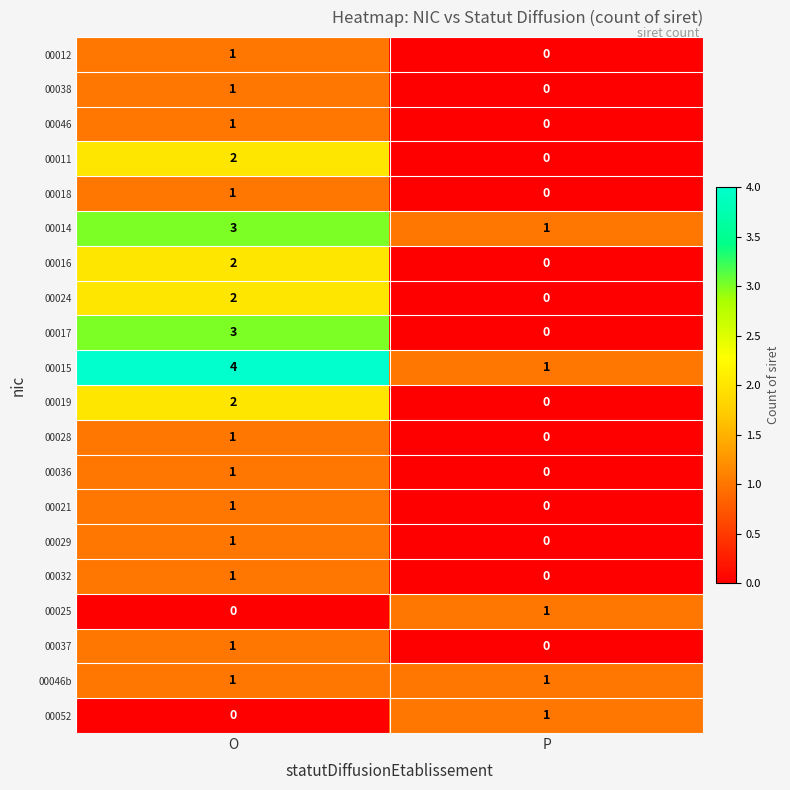

What is the sum of all 00017 values?

3